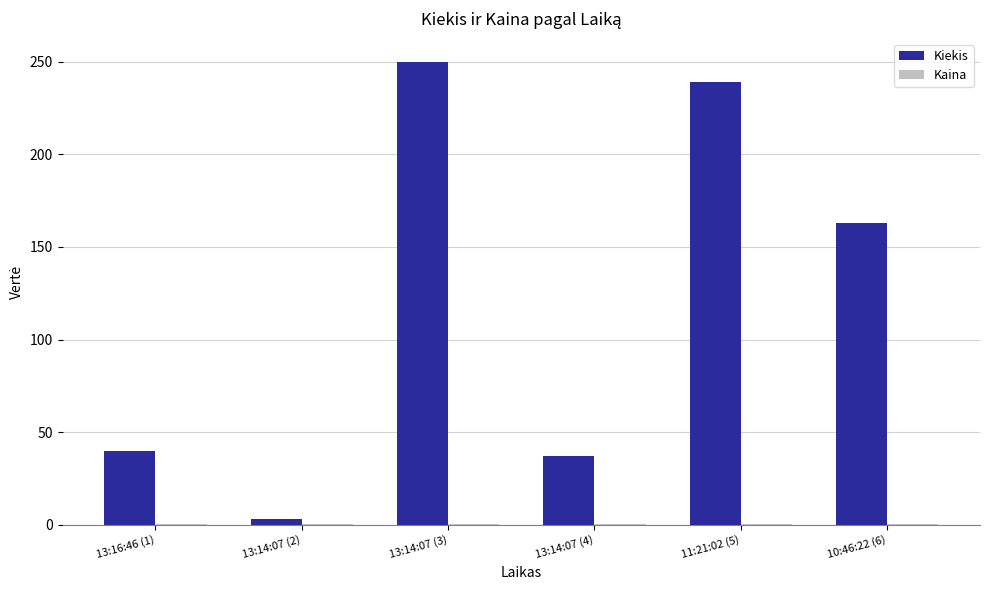

What is the highest value of the Kiekis series?

250.0